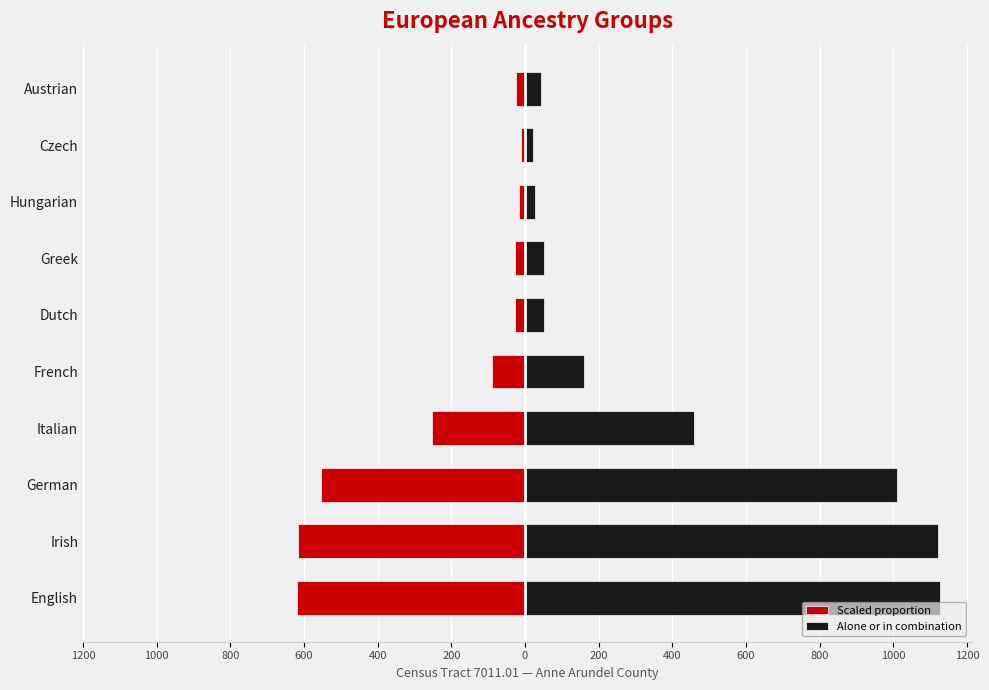

Reading left to right, what are all the values shown in this chart?

alone or in combination (left): -619.3	-616.0	-555.0	-253.0	-88.6	-28.1	-28.1	-15.4	-12.1	-23.7
alone or in combination (right): 1126.0	1120.0	1009.0	460.0	161.0	51.0	51.0	28.0	22.0	43.0